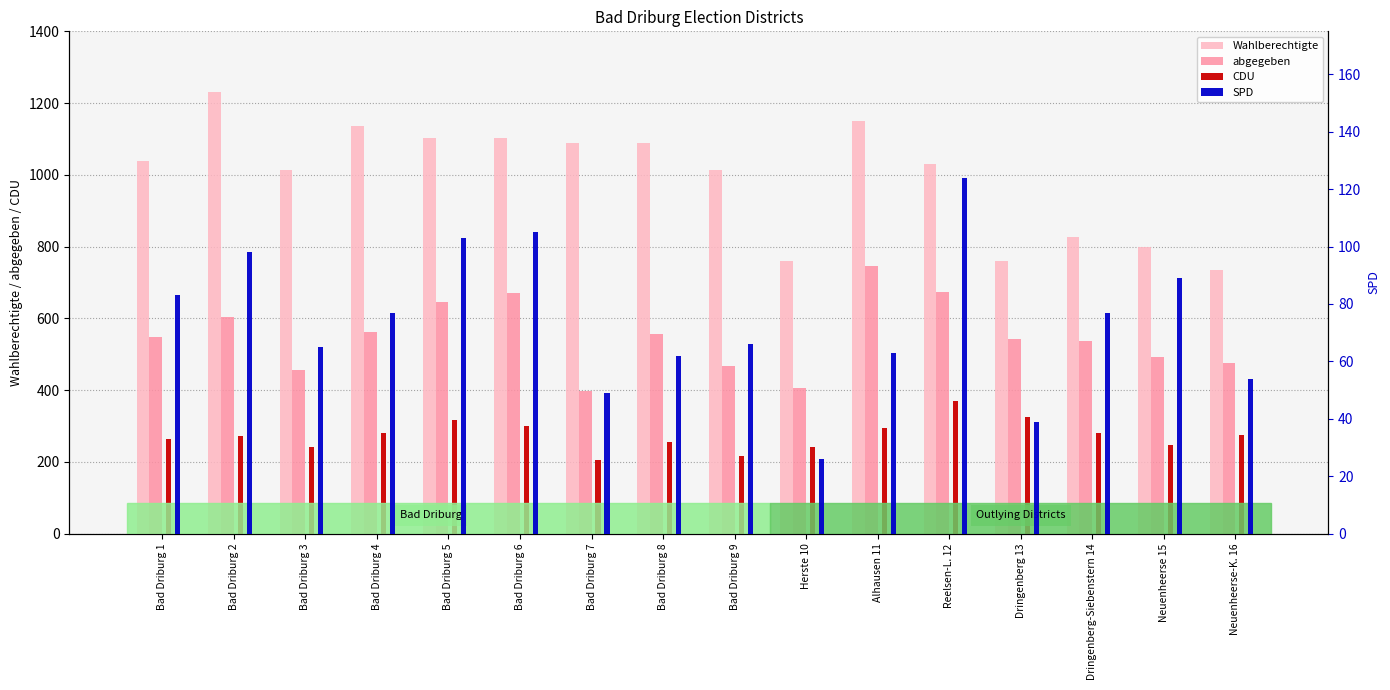

What is the value of the CDU bar at the 10th from the left?

242